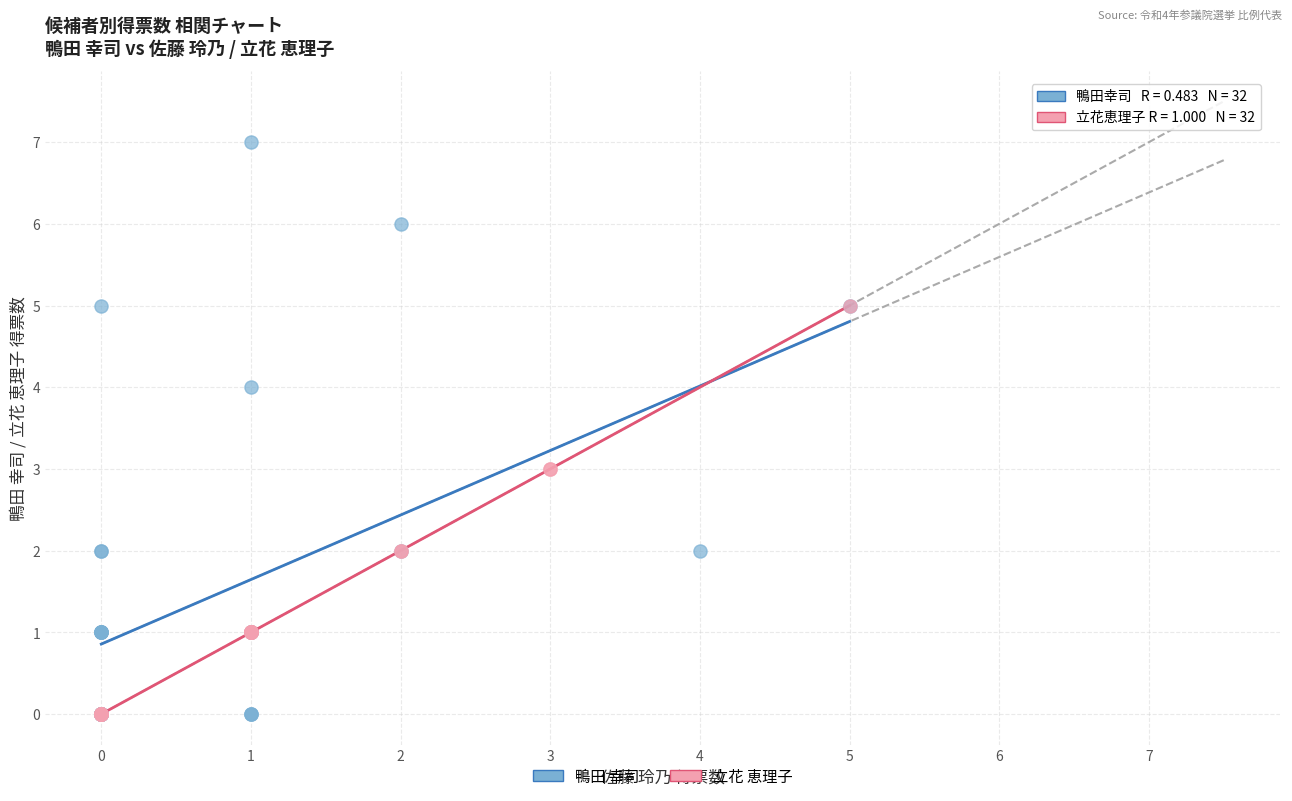

Which series reaches the maximum Y coordinate?

鴨田 幸司